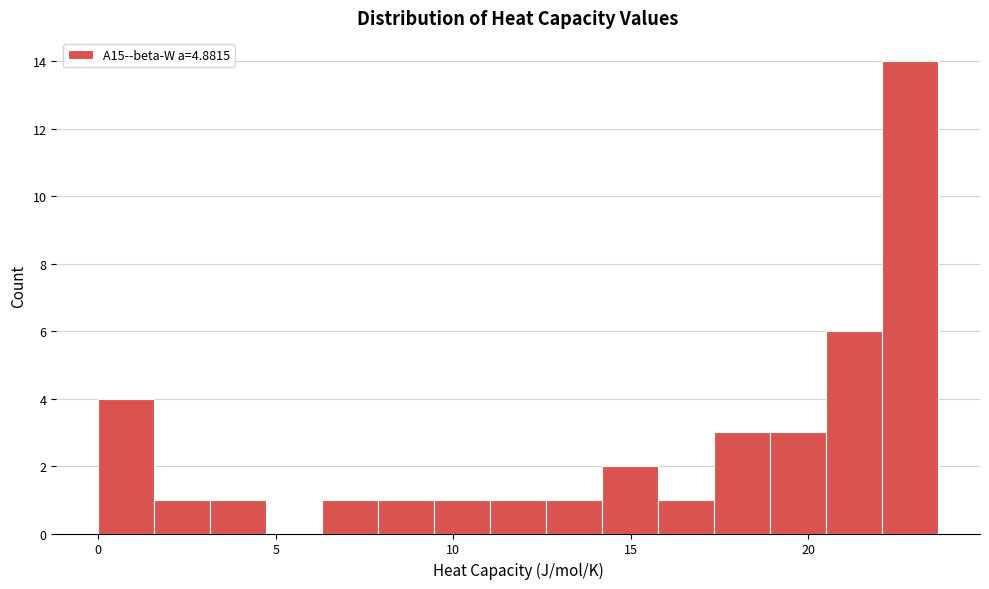

Read against the x-axis, roughly where is the centre of the tallest bar?

23.0